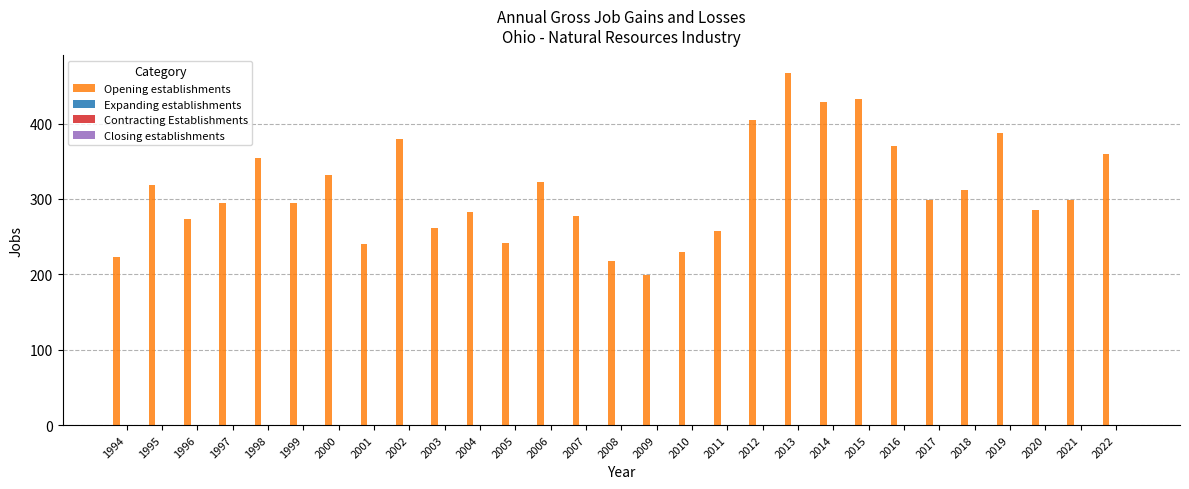

What is the value of the 28th bar from the left?

299